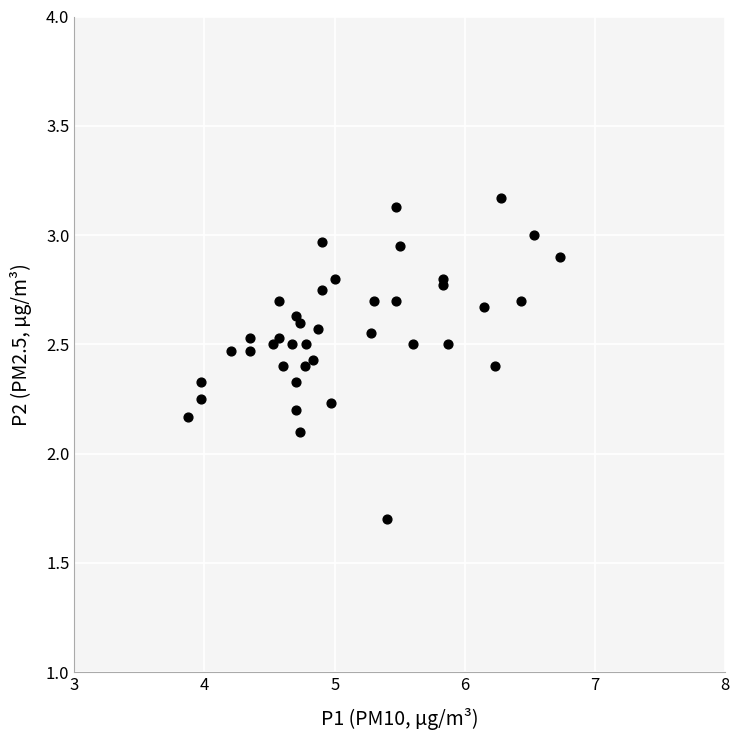

What Y value in the scatter plot is closest to 2?

2.1